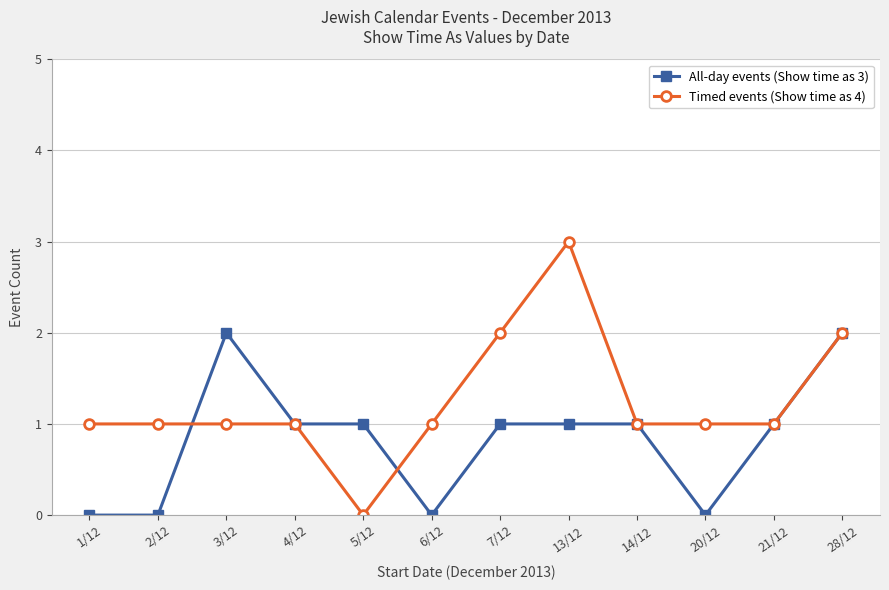

Is the value of Timed events (Show time as 4) at 4/12 greater than the value of All-day events (Show time as 3) at 6/12?

Yes